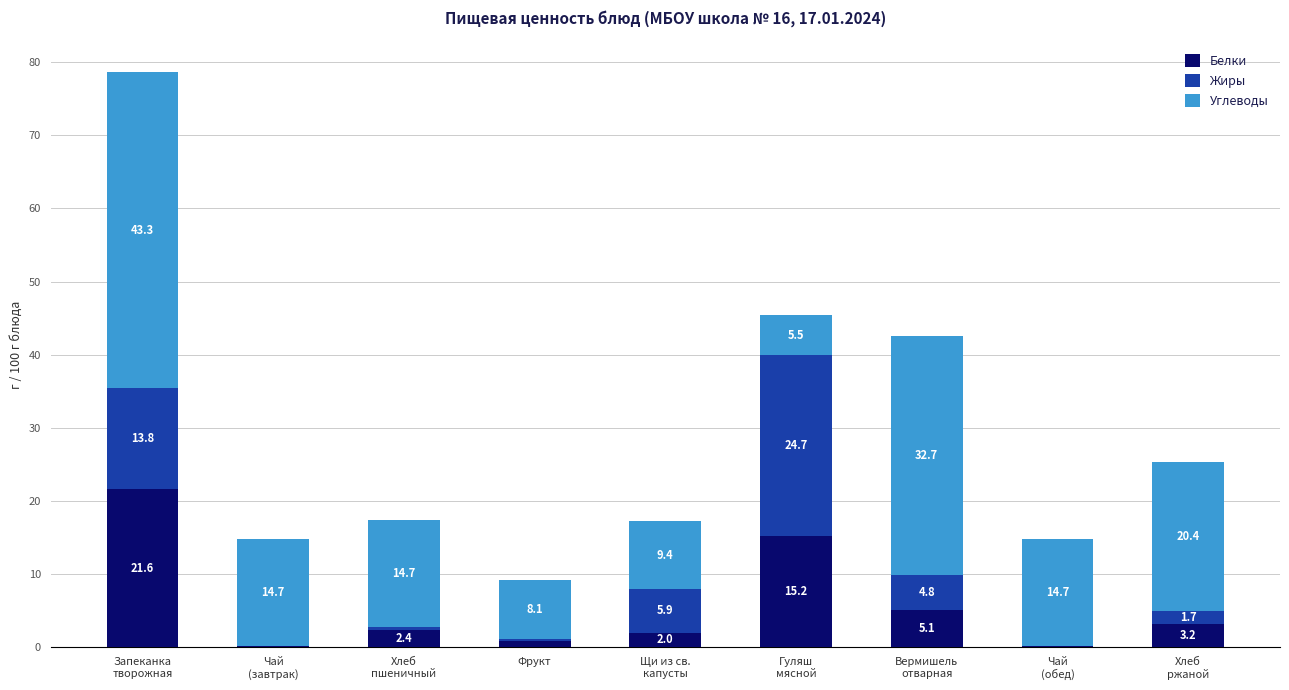

What is the total value across all series at Фрукт?

9.2